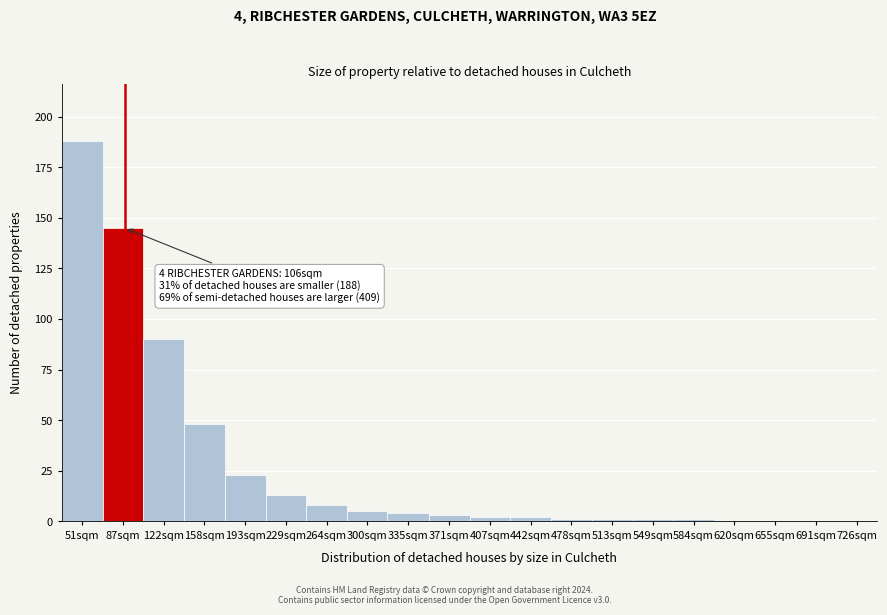

Reading right to left, transcribe all the data shown in this chart.

726sqm=0	691sqm=0	655sqm=0	620sqm=0	584sqm=1	549sqm=1	513sqm=1	478sqm=1	442sqm=2	407sqm=2	371sqm=3	335sqm=4	300sqm=5	264sqm=8	229sqm=13	193sqm=23	158sqm=48	122sqm=90	87sqm=145	51sqm=188